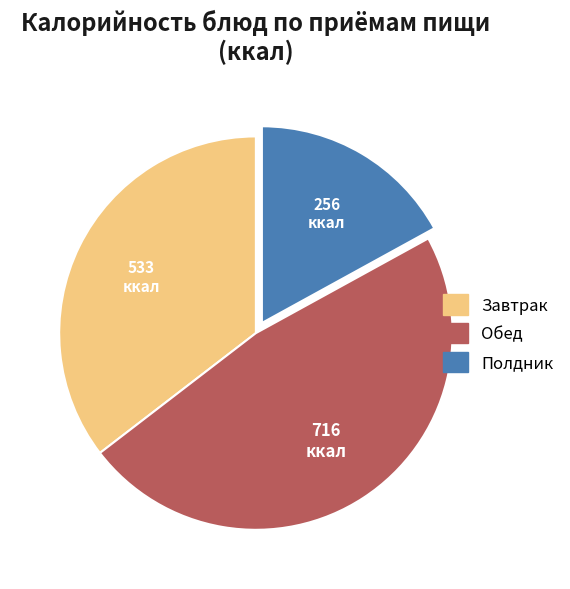

How many segments does this pie chart have?

3